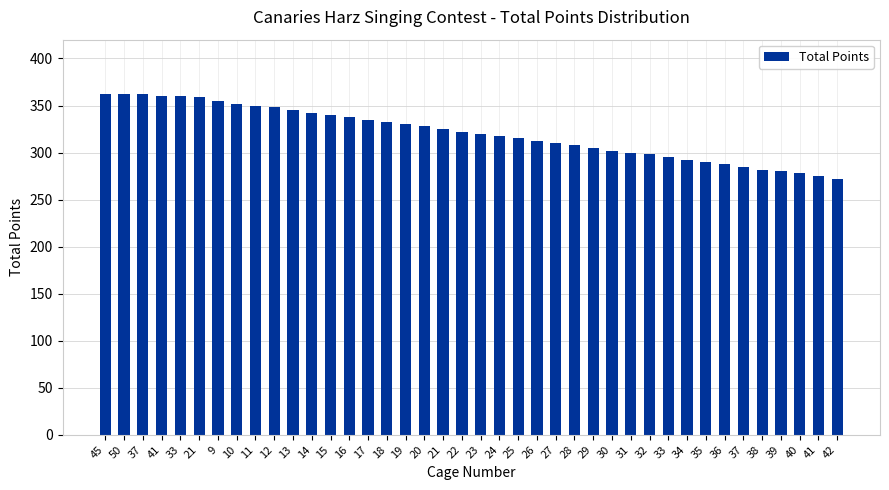

How many bars are there in total?

40